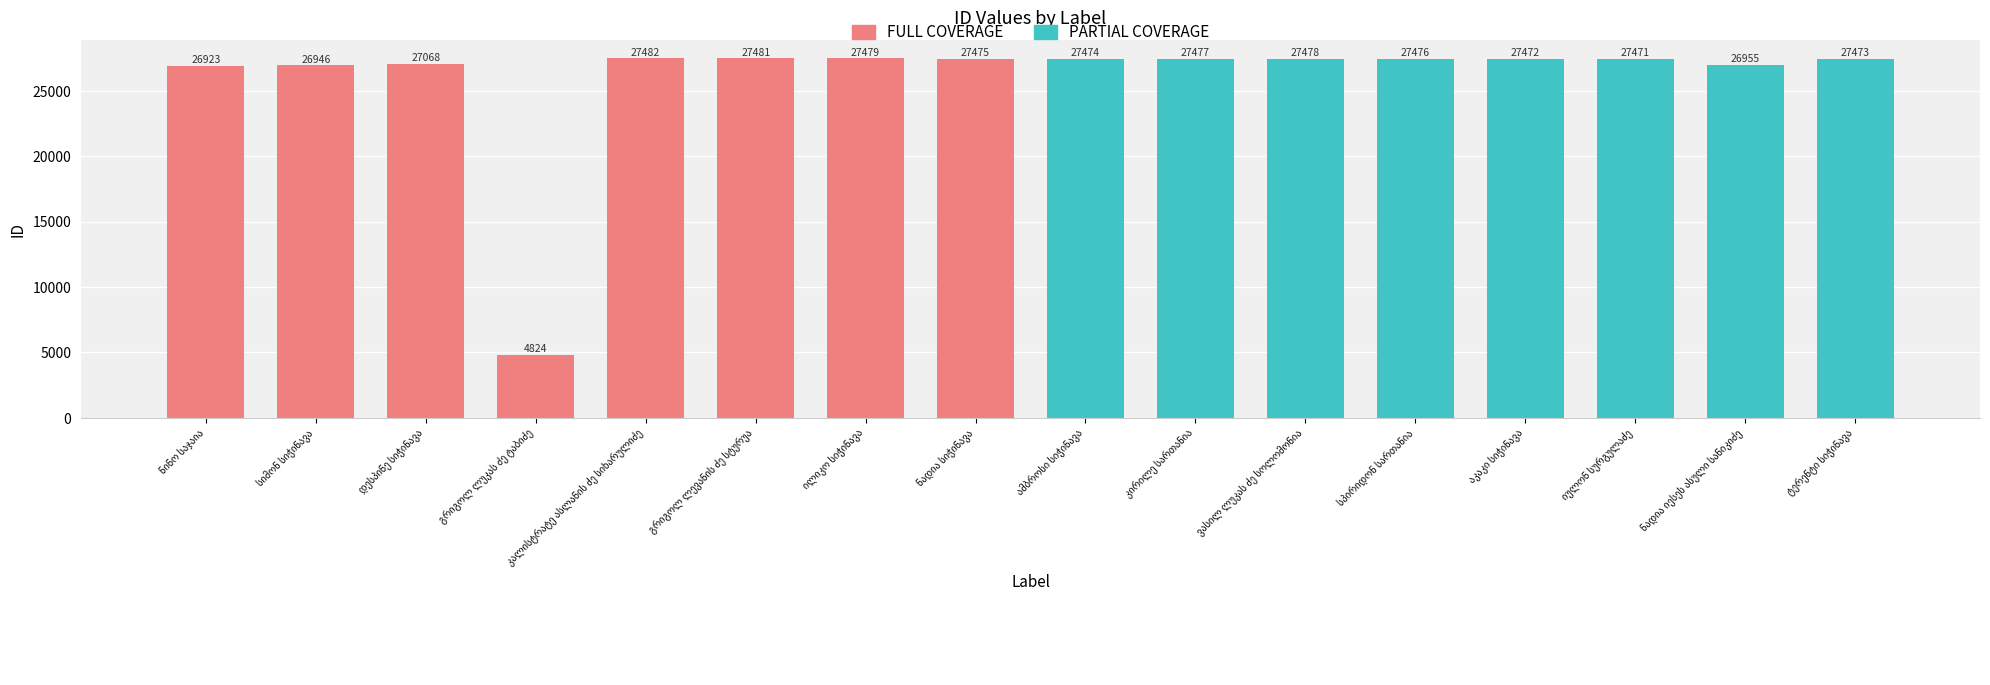

The chart shows a value of 26946 at სიმონ სიჭინავა. True or false?

True